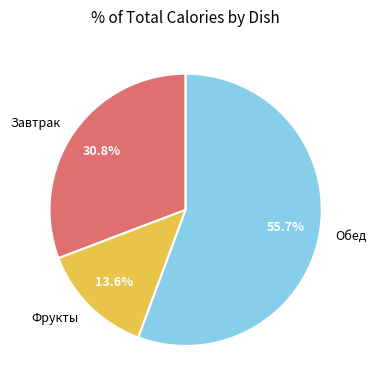

Between Фрукты and Завтрак, which is larger?

Завтрак